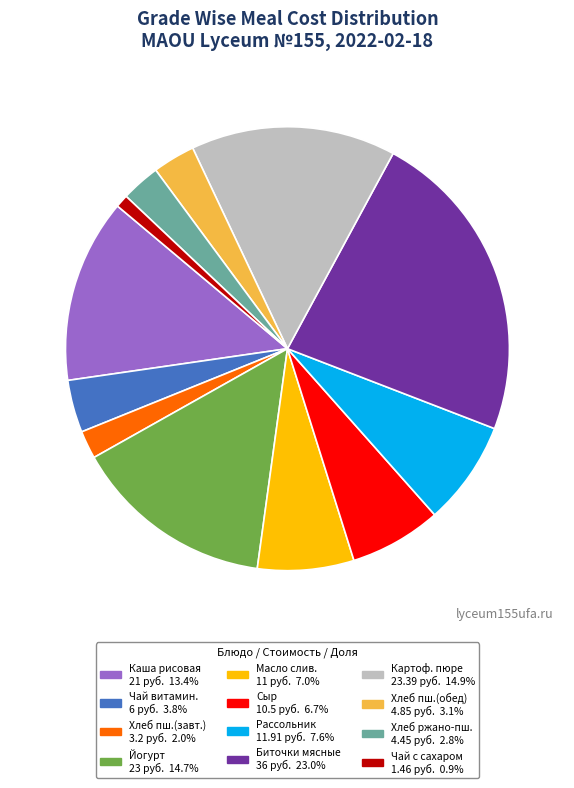

Does any single category account for the majority?

No